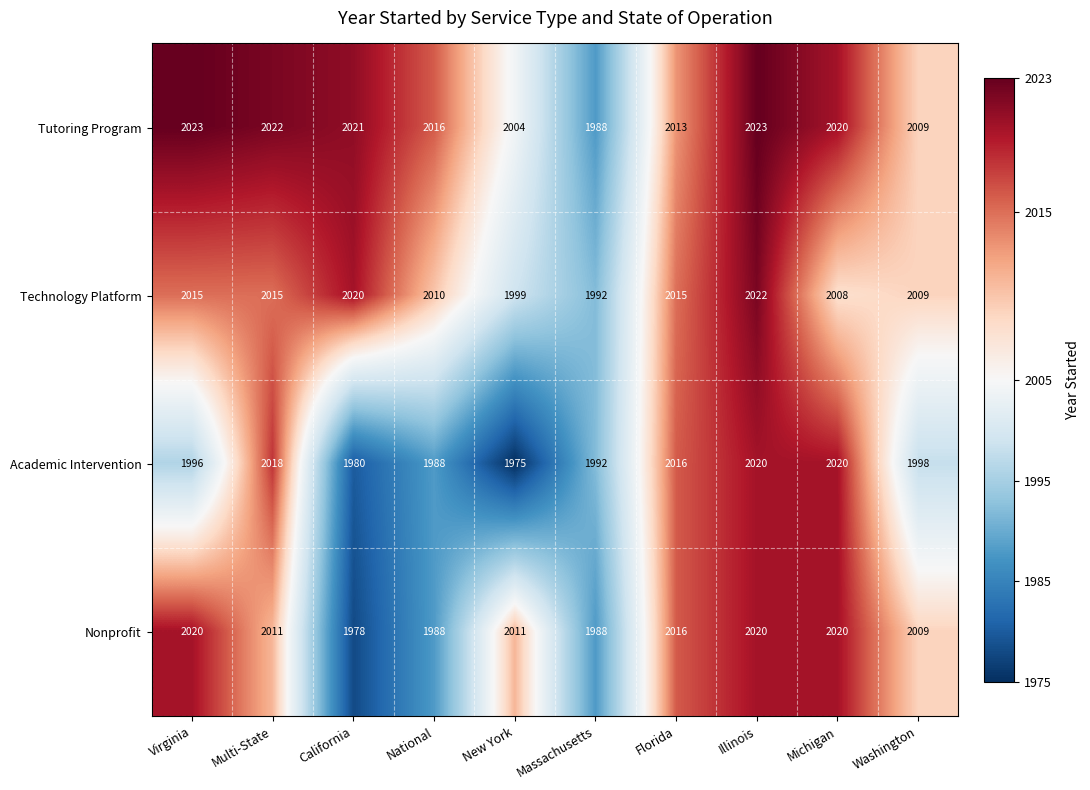

Where is Technology Platform nearest to the value 2007?

Michigan